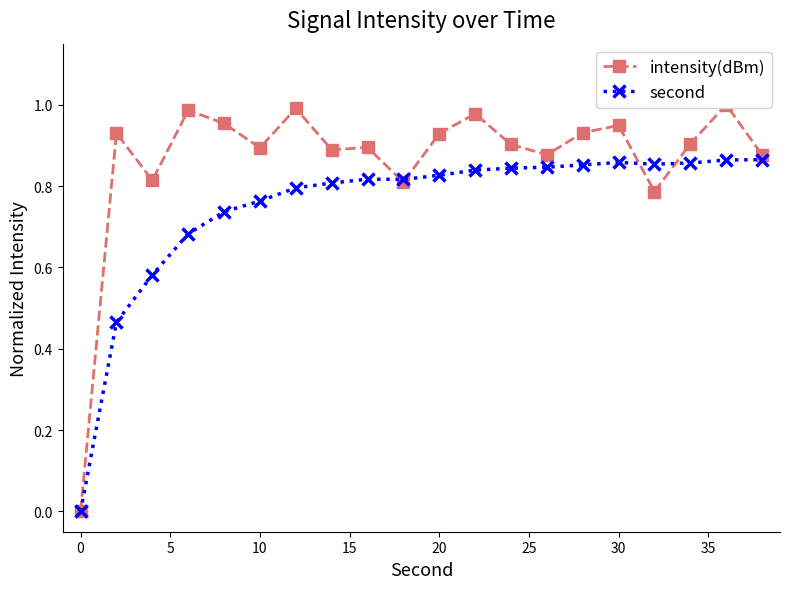

Reading left to right, extract all data points from this chart.

intensity(dBm): 0.0	0.9	0.8	1.0	1.0	0.9	1.0	0.9	0.9	0.8	0.9	1.0	0.9	0.9	0.9	0.9	0.8	0.9	1.0	0.9
second: 0.0	0.5	0.6	0.7	0.7	0.8	0.8	0.8	0.8	0.8	0.8	0.8	0.8	0.8	0.9	0.9	0.9	0.9	0.9	0.9